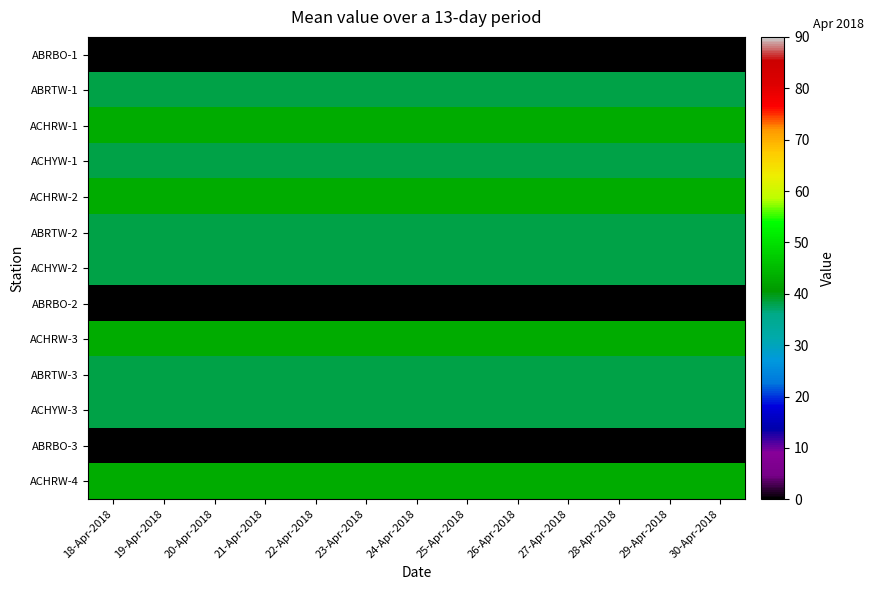

At how many categories does at least one series exceed 42?

13